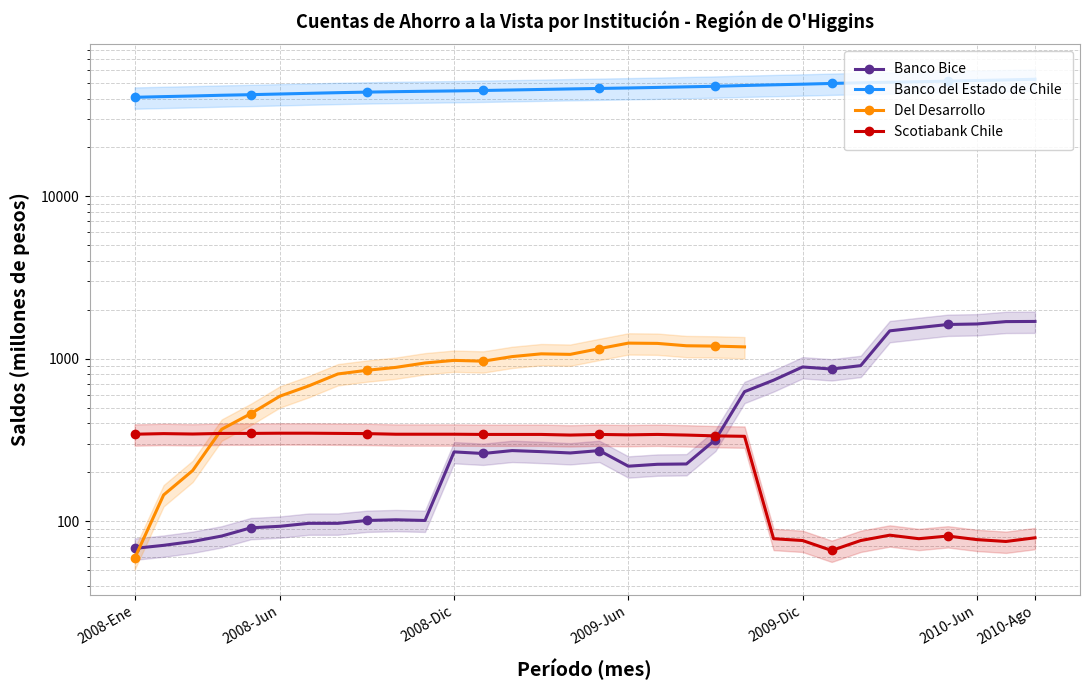

Is the value of Banco Bice at 21 greater than the value of Scotiabank Chile at 11?

Yes